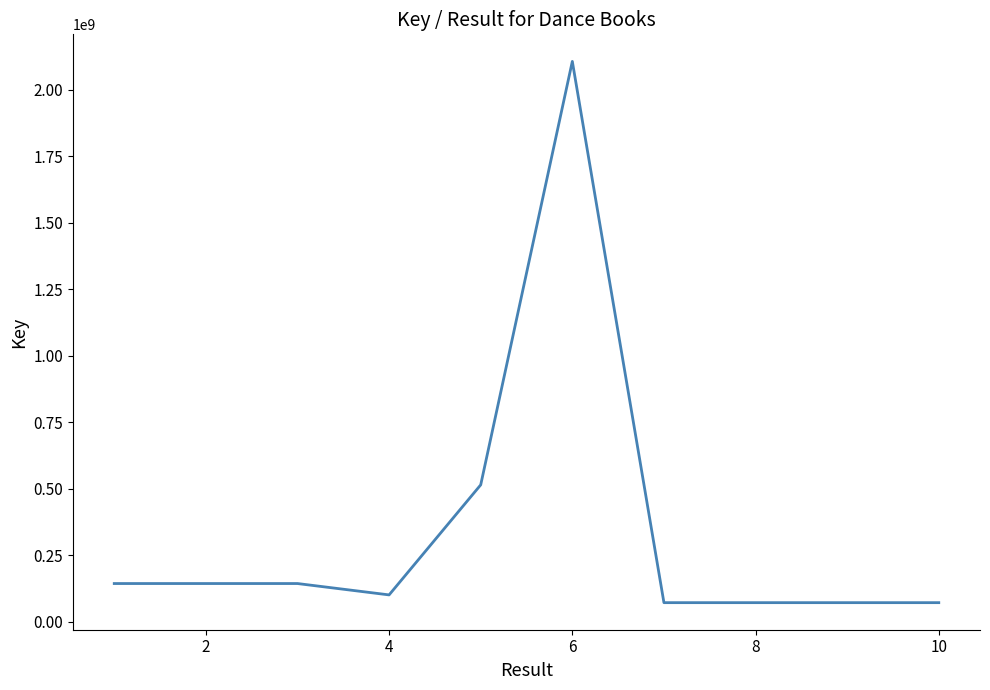

What is the maximum value shown in the chart?

2106715263